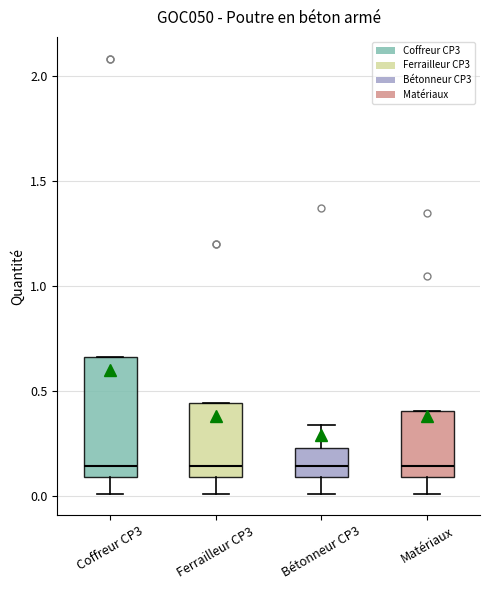

Reading left to right, read every box against the y-axis: the position of its median line, the range the box covers, and the ends of its whiskers. The values are not printed on the chart, so give them approximately, as read against the axis.

Coffreur CP3: median 0.15, box 0.10 to 0.65, whiskers 0.00 to 0.65
Ferrailleur CP3: median 0.15, box 0.10 to 0.45, whiskers 0.00 to 0.45
Bétonneur CP3: median 0.15, box 0.10 to 0.25, whiskers 0.00 to 0.35
Matériaux: median 0.15, box 0.10 to 0.40, whiskers 0.00 to 0.40